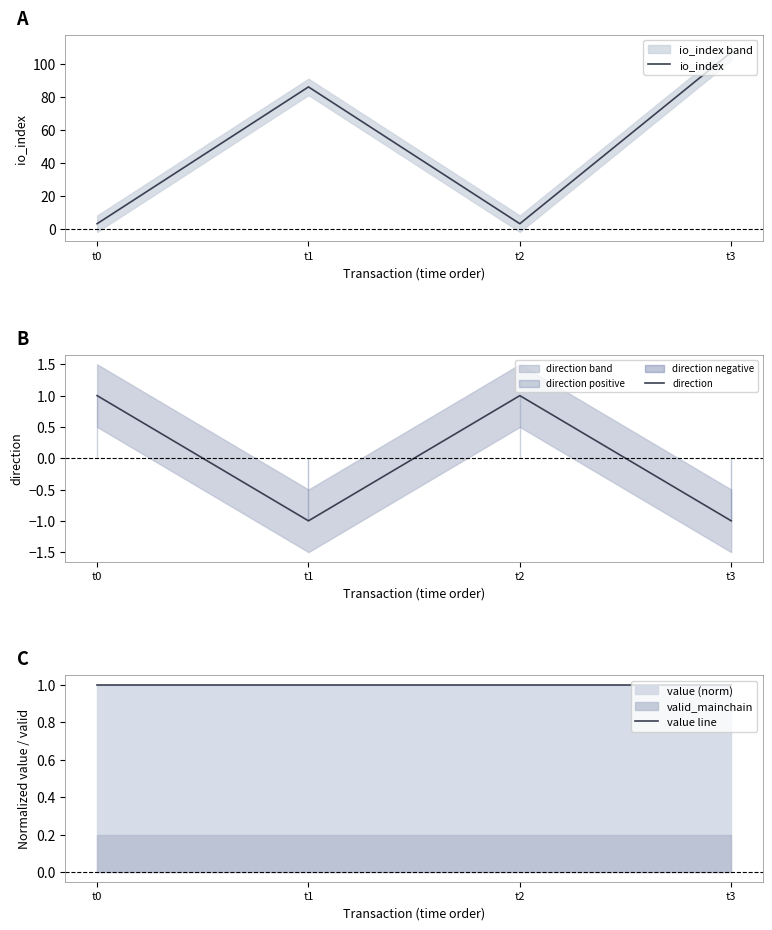

What is the value of the value line point at the 4th from the left?

1